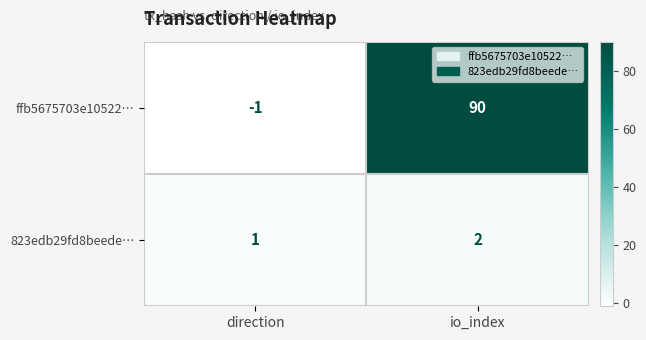

Is it true that 823edb29fd8beede… equals 3 at io_index?

False